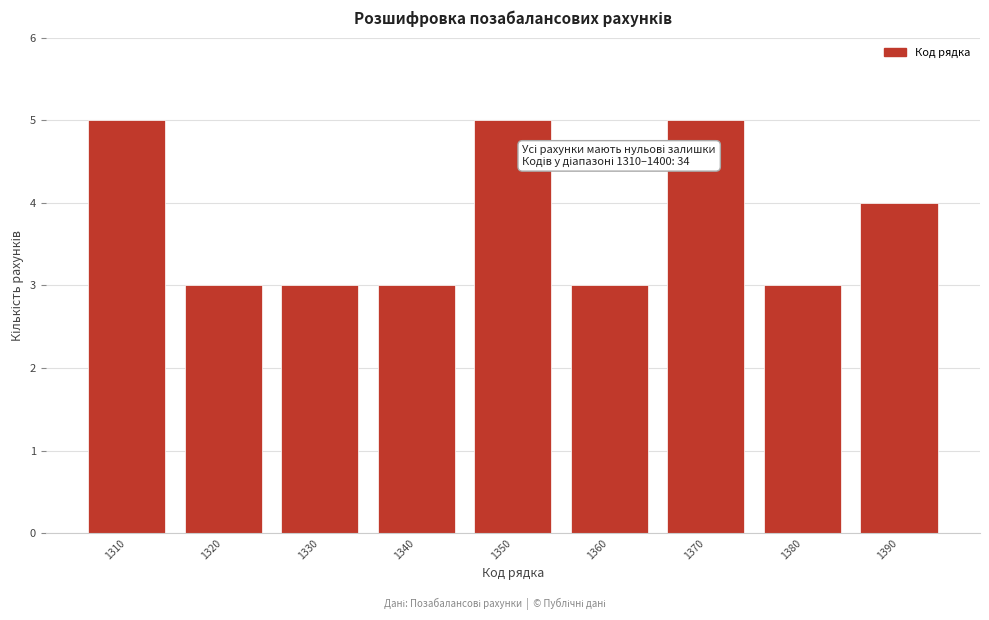

Reading left to right, list all the values displayed in this chart.

5	3	3	3	5	3	5	3	4